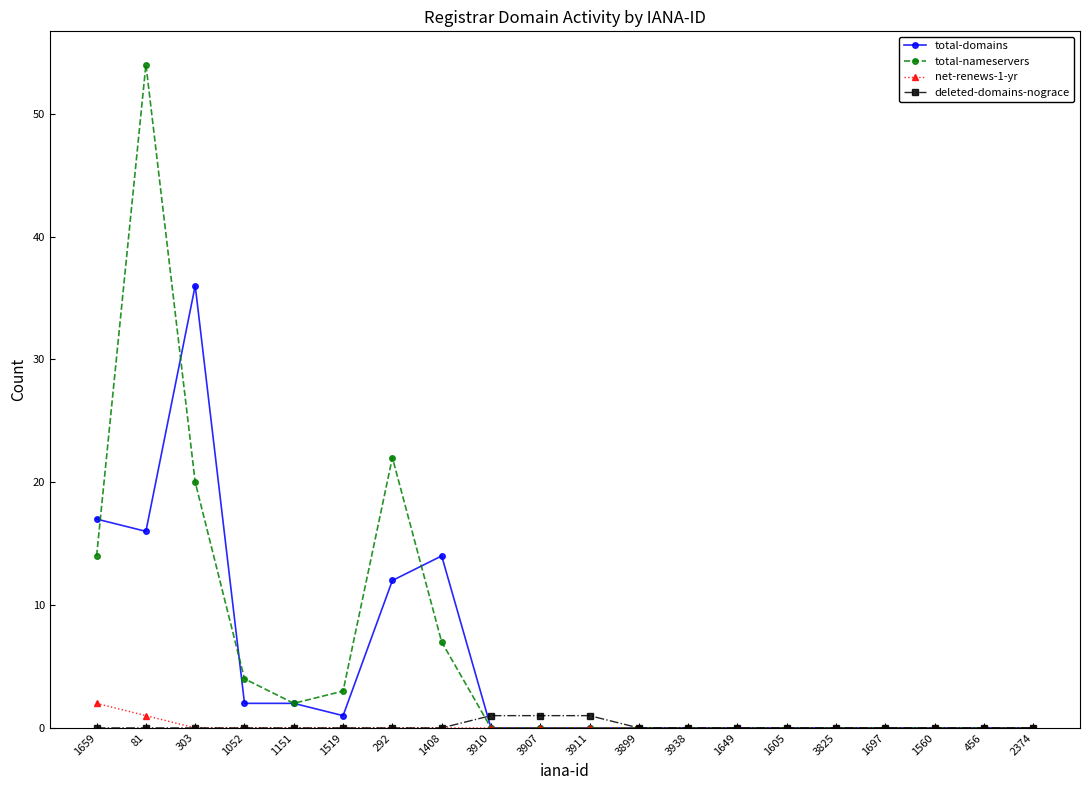

How many distinct data groups are displayed?

4